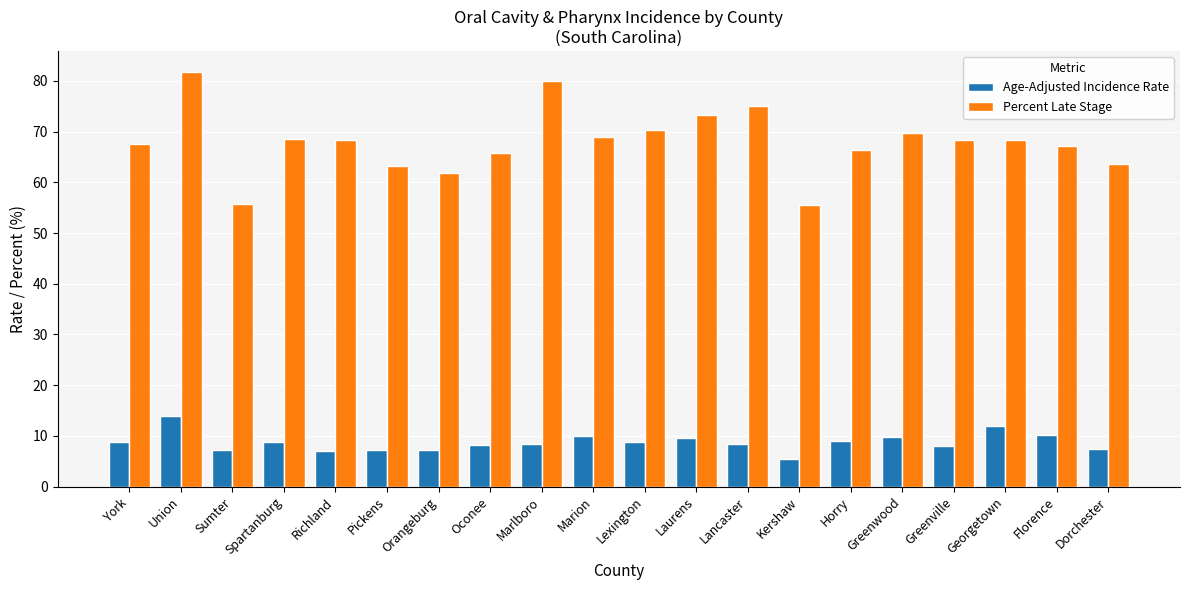

Count the number of data series in this chart.

2